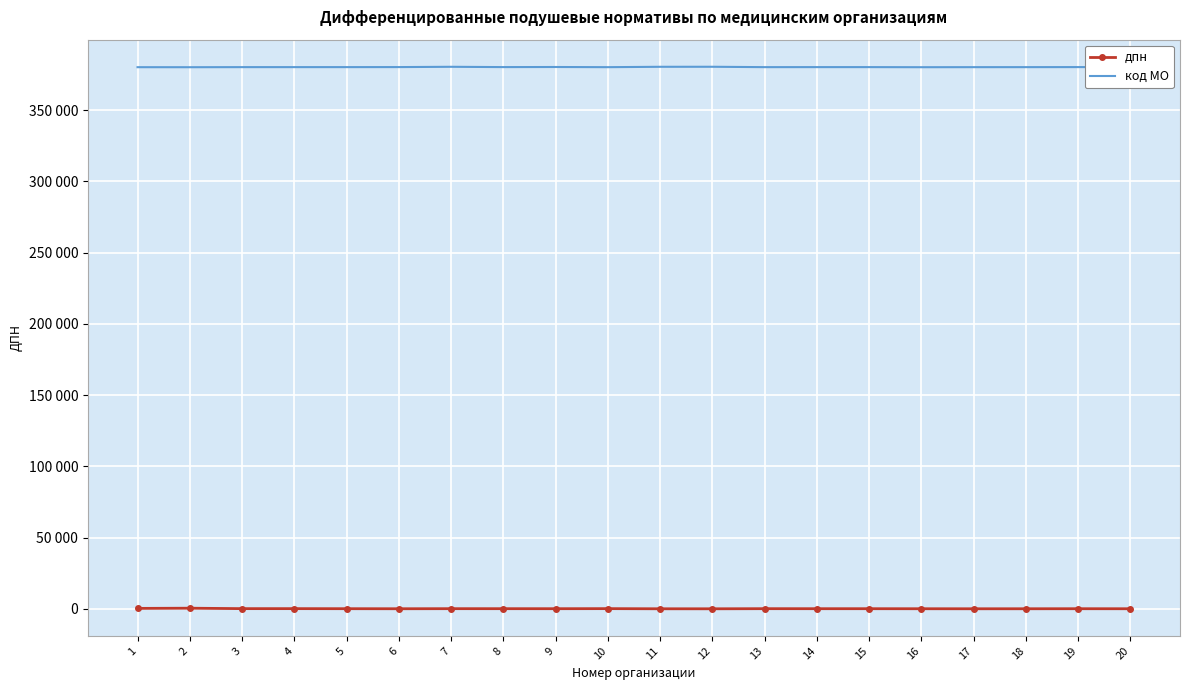

What are all the series names shown in the legend?

дпн, код МО